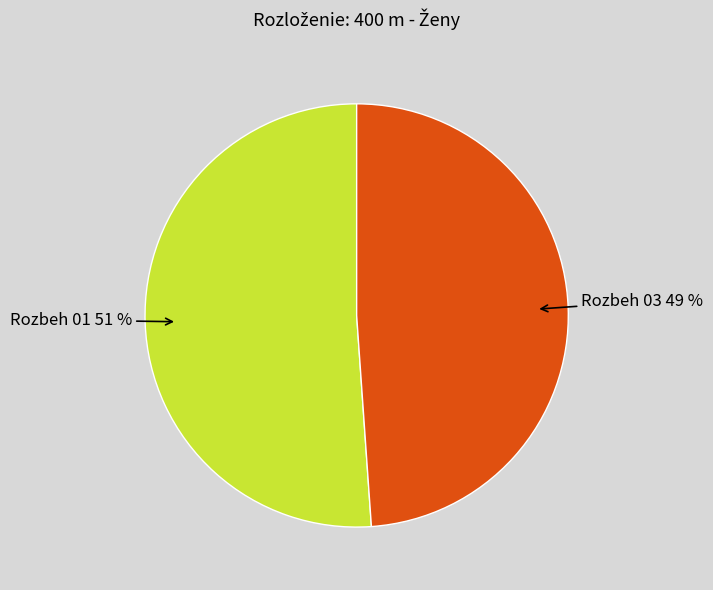

Is there a majority slice in this chart?

Yes